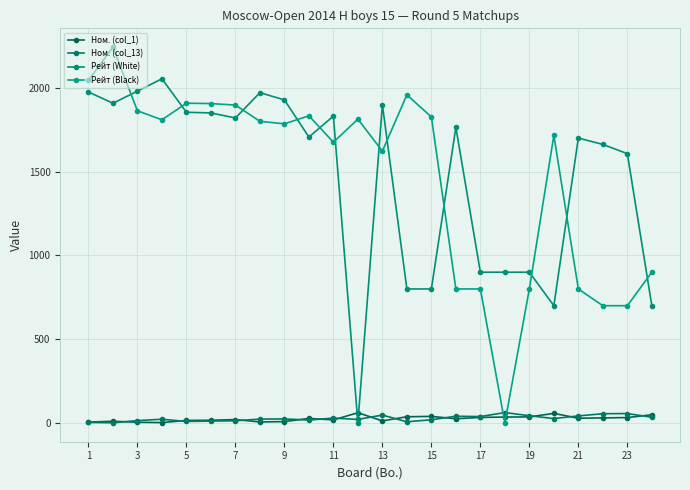

What is the highest value of the Рейт (White) series?

2055